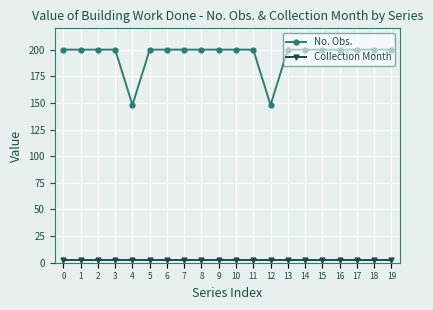

Is the value of No. Obs. at 19 greater than the value of Collection Month at 5?

Yes